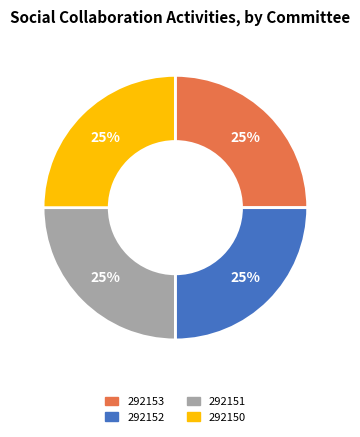

Count the number of slices in the pie.

4